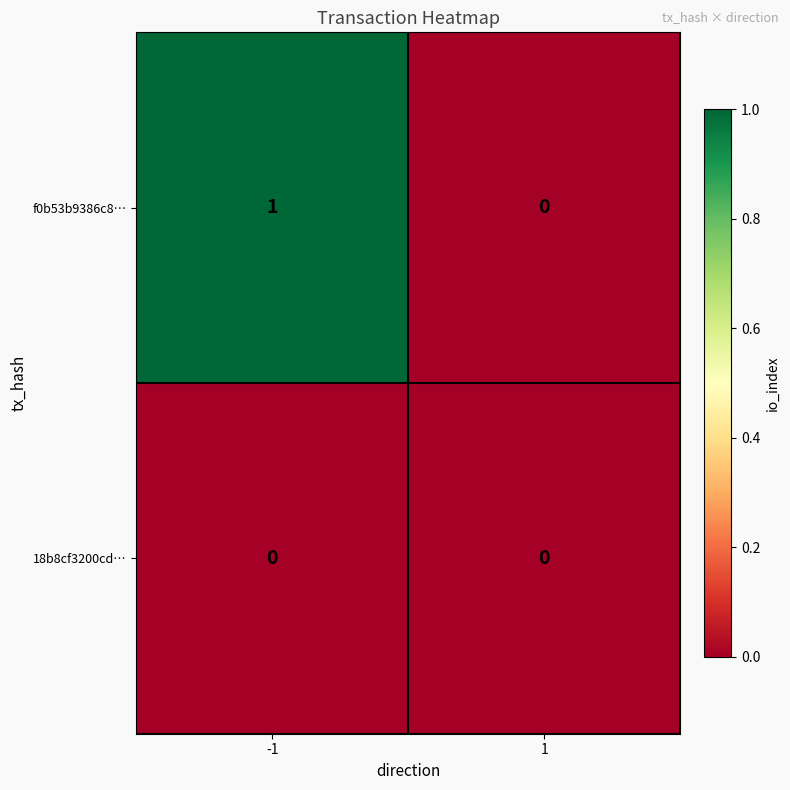

Which series has the largest total across all categories?

f0b53b9386c8…